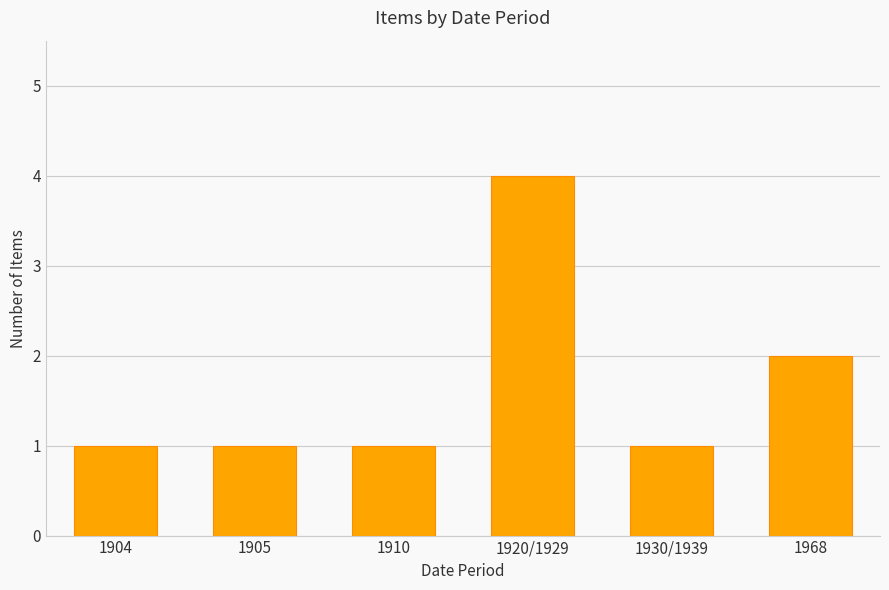

Between 1910 and 1920/1929, which is larger?

1920/1929